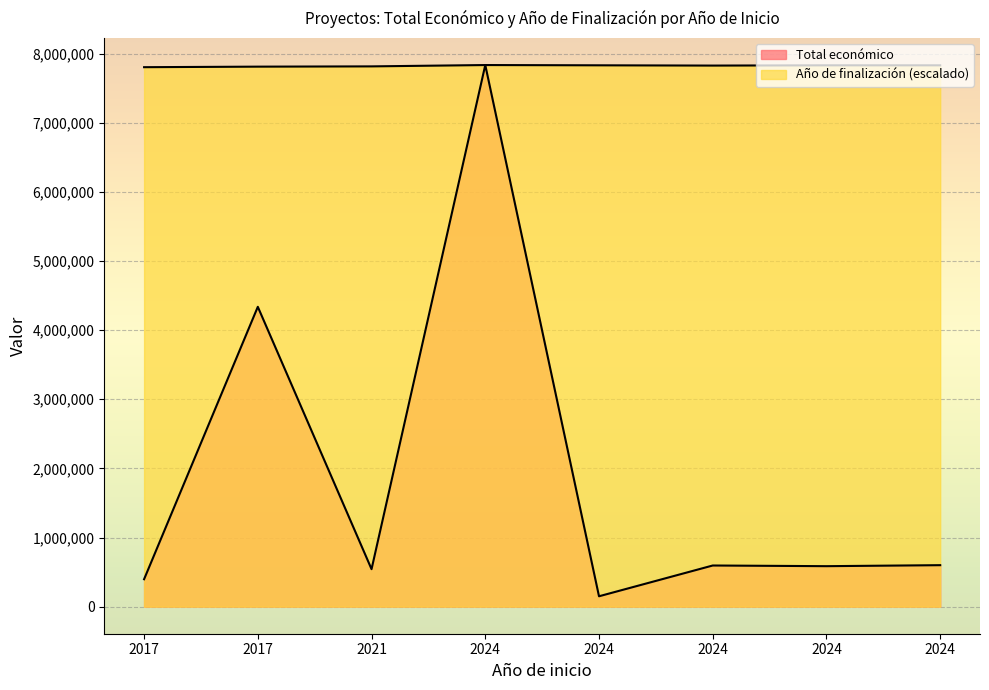

What is the difference between the highest and lowest values at 2024?

7833133